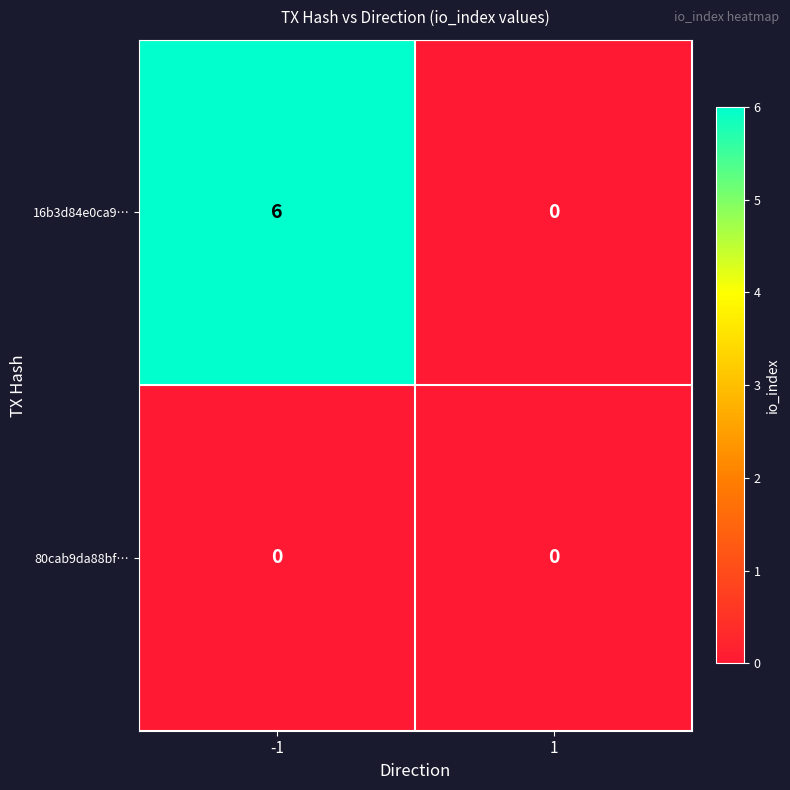

What is the approximate value of 16b3d84e0ca9… at -1?

6